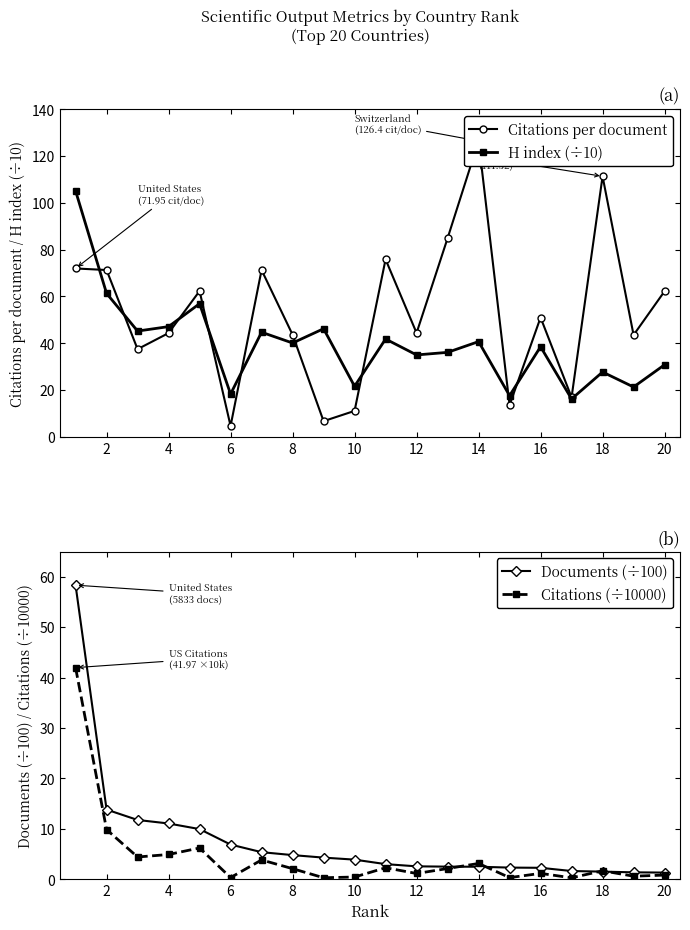

Rank the series by their maximum value, from highest to lowest.

Citations per document, H index (÷10), Documents (÷100), Citations (÷10000)